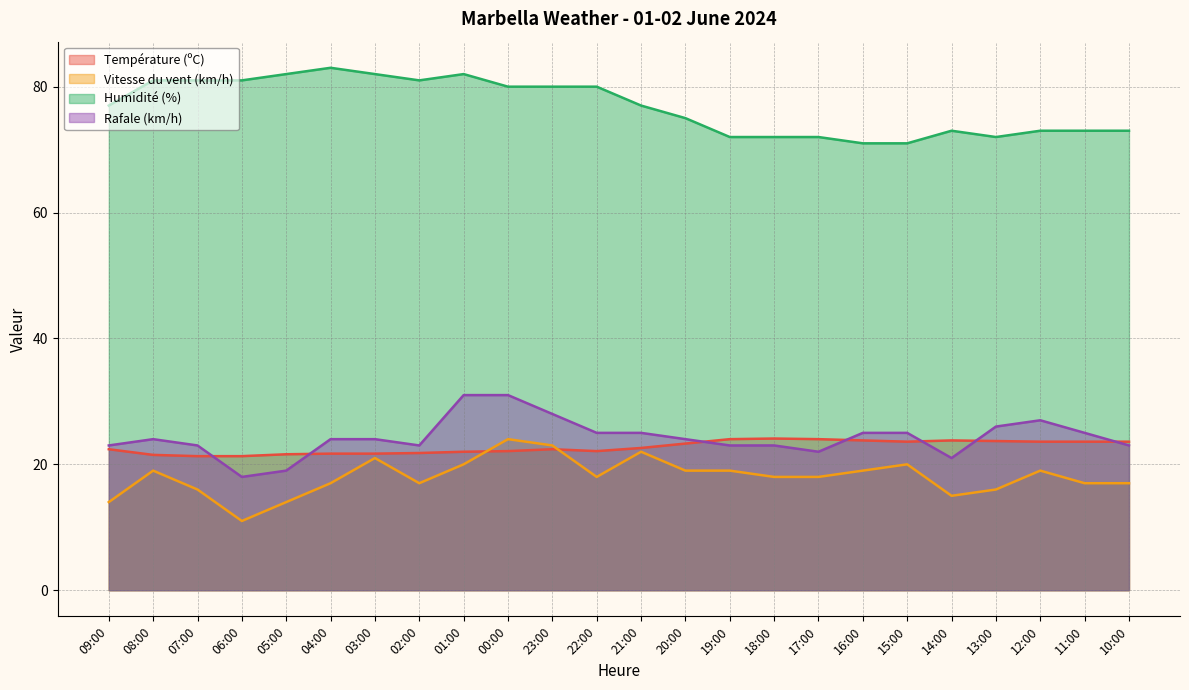

How many values in the Vitesse du vent (km/h) series exceed 18?

11